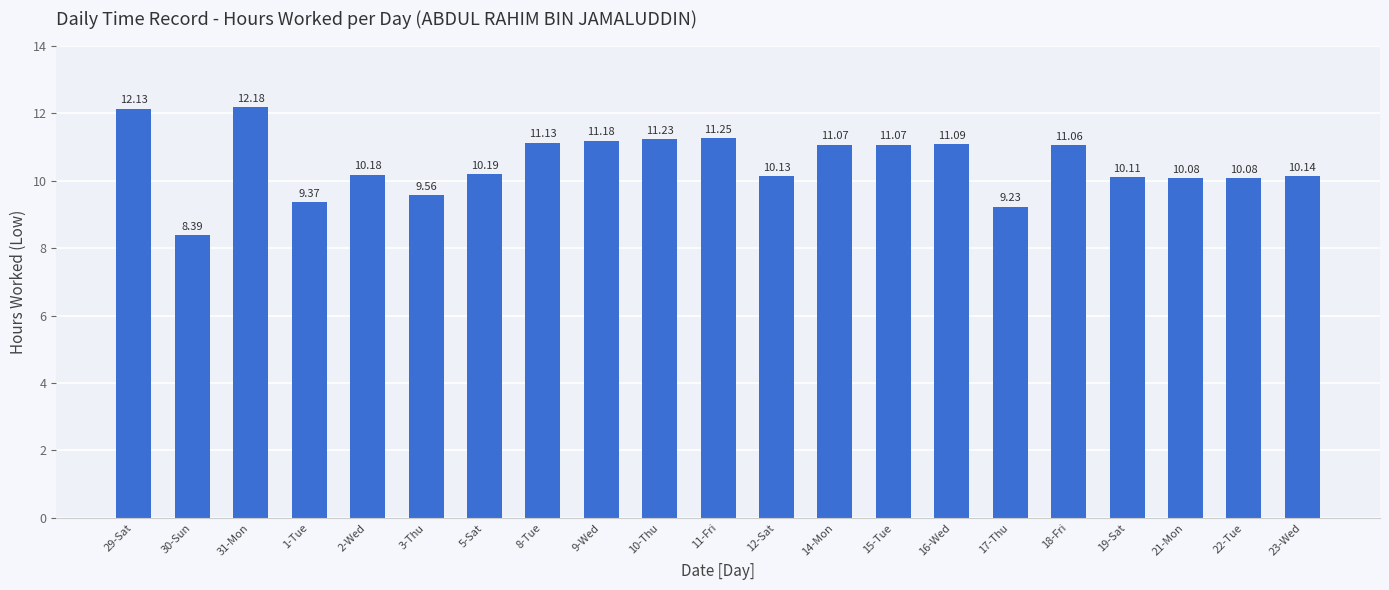

What is the average value?

10.5